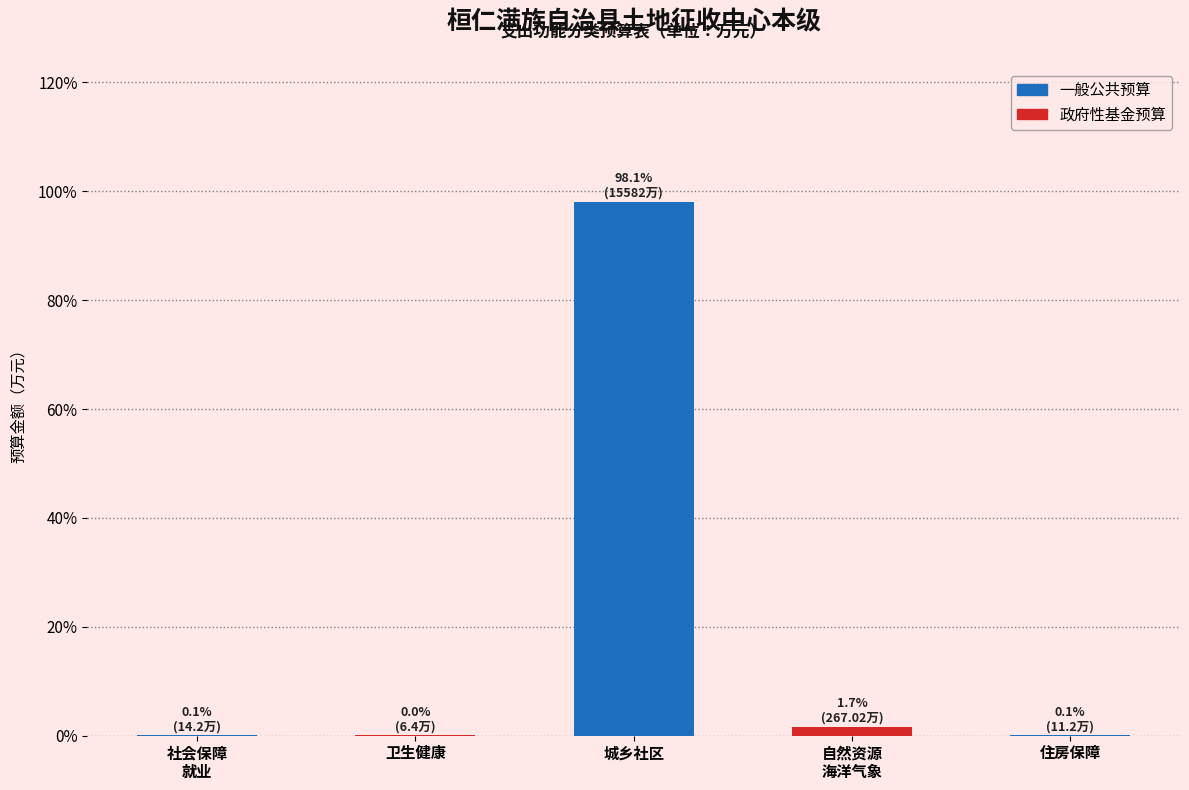

What is the approximate value at 城乡社区?

98.1